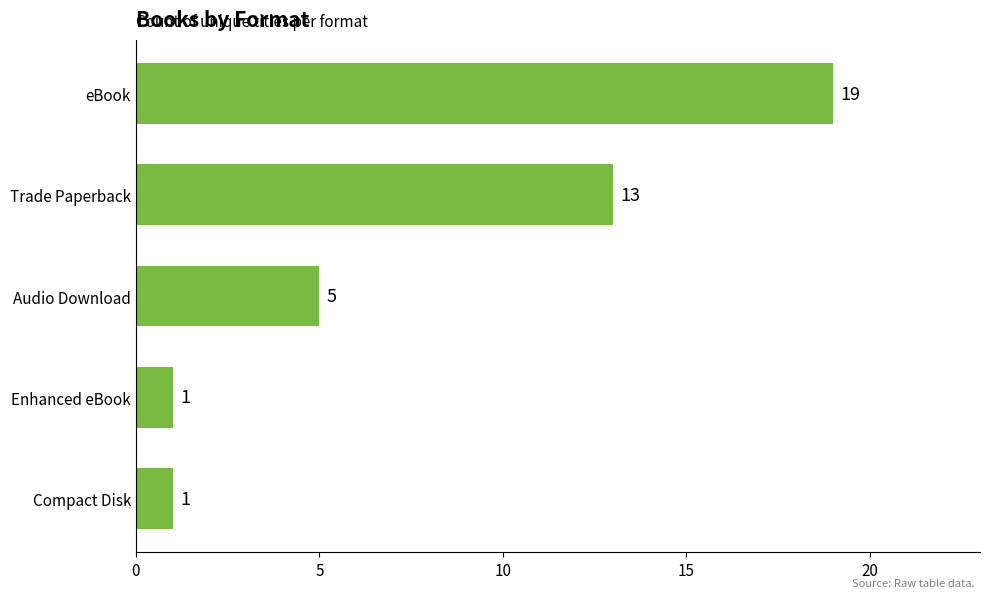

True or false: the data shows 1 at Compact Disk.

True